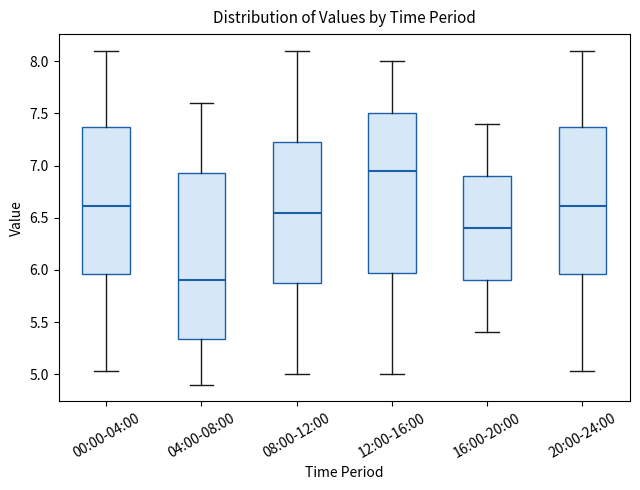

Reading left to right, transcribe this box plot: for each box, give where its median line is, the range the box spans, and where its two whiskers end, as read against the y-axis. The values are not printed on the chart, so give them approximately, as read against the axis.

00:00-04:00: median 6.60, box 5.95 to 7.35, whiskers 5.05 to 8.10
04:00-08:00: median 5.90, box 5.35 to 6.95, whiskers 4.90 to 7.60
08:00-12:00: median 6.55, box 5.90 to 7.25, whiskers 5.00 to 8.10
12:00-16:00: median 6.95, box 6.00 to 7.50, whiskers 5.00 to 8.00
16:00-20:00: median 6.40, box 5.90 to 6.90, whiskers 5.40 to 7.40
20:00-24:00: median 6.60, box 5.95 to 7.35, whiskers 5.05 to 8.10